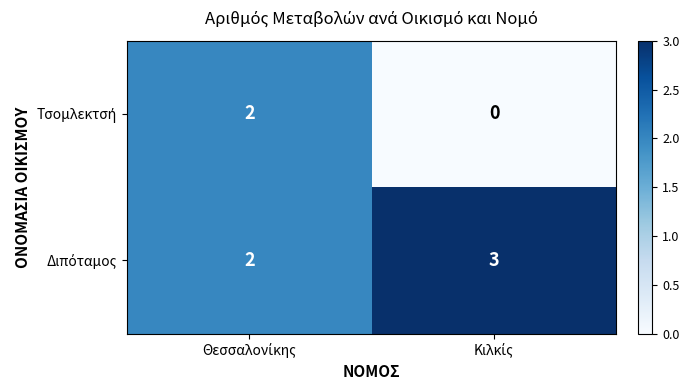

Which series has the largest range (max minus min)?

Τσομλεκτσή